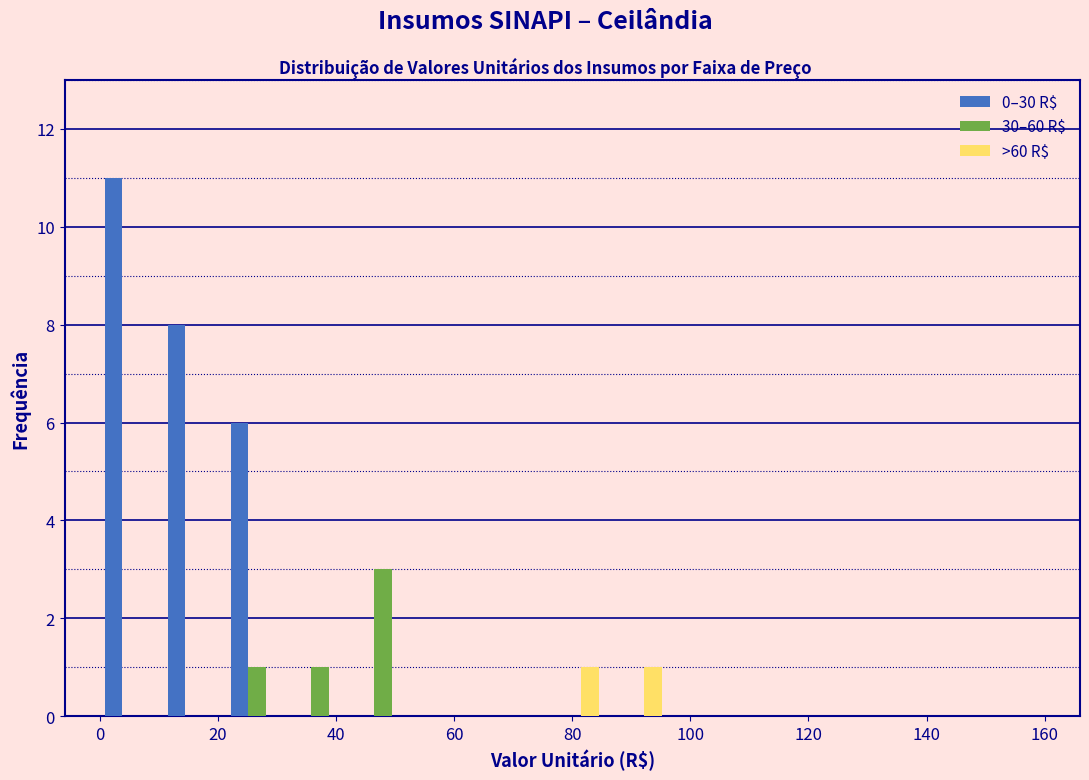

Reading left to right, transcribe this chart: for each range on the x-axis, give the height of each series' bar. Neither the bar edges nor the heights are printed on the chart, so give them approximately, as read against the axes.

0 to 10: 0–30 R$=11	30–60 R$=0	>60 R$=0
10 to 22: 0–30 R$=8	30–60 R$=0	>60 R$=0
22 to 32: 0–30 R$=6	30–60 R$=1	>60 R$=0
32 to 42: 0–30 R$=0	30–60 R$=1	>60 R$=0
42 to 54: 0–30 R$=0	30–60 R$=3	>60 R$=0
54 to 64: 0–30 R$=0	30–60 R$=0	>60 R$=0
64 to 74: 0–30 R$=0	30–60 R$=0	>60 R$=0
74 to 86: 0–30 R$=0	30–60 R$=0	>60 R$=1
86 to 96: 0–30 R$=0	30–60 R$=0	>60 R$=1
96 to 106: 0–30 R$=0	30–60 R$=0	>60 R$=0
106 to 118: 0–30 R$=0	30–60 R$=0	>60 R$=0
118 to 128: 0–30 R$=0	30–60 R$=0	>60 R$=0
128 to 138: 0–30 R$=0	30–60 R$=0	>60 R$=0
138 to 150: 0–30 R$=0	30–60 R$=0	>60 R$=0
150 to 160: 0–30 R$=0	30–60 R$=0	>60 R$=0